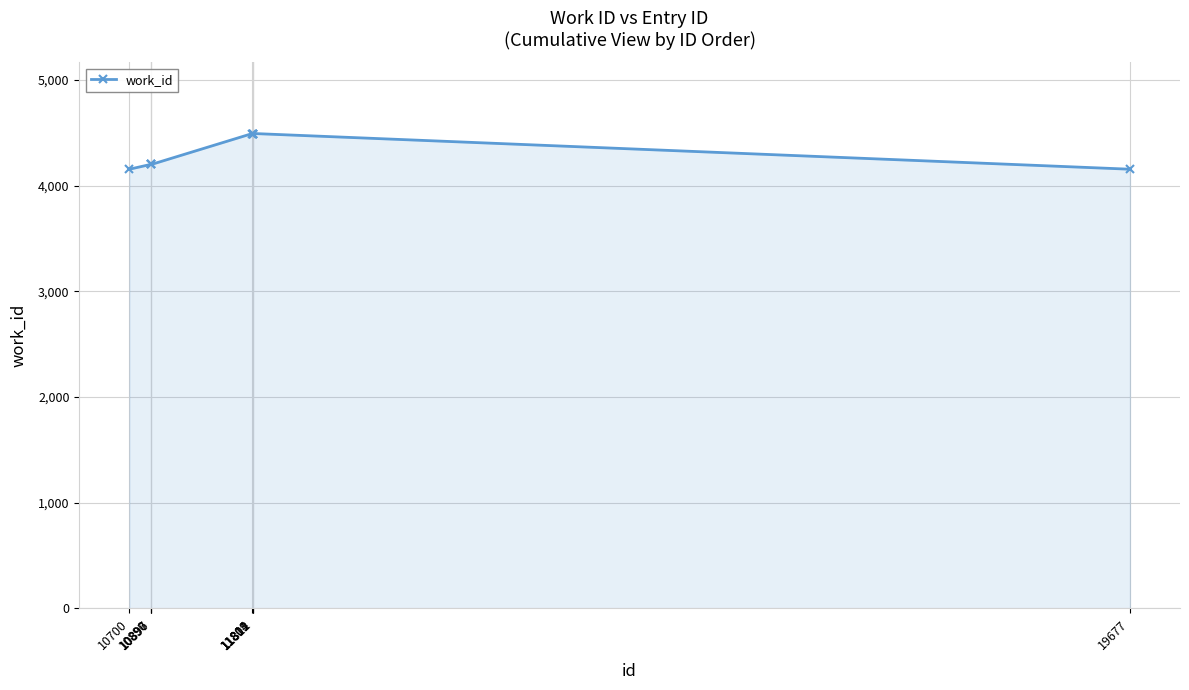

What is the greatest value displayed?

4493